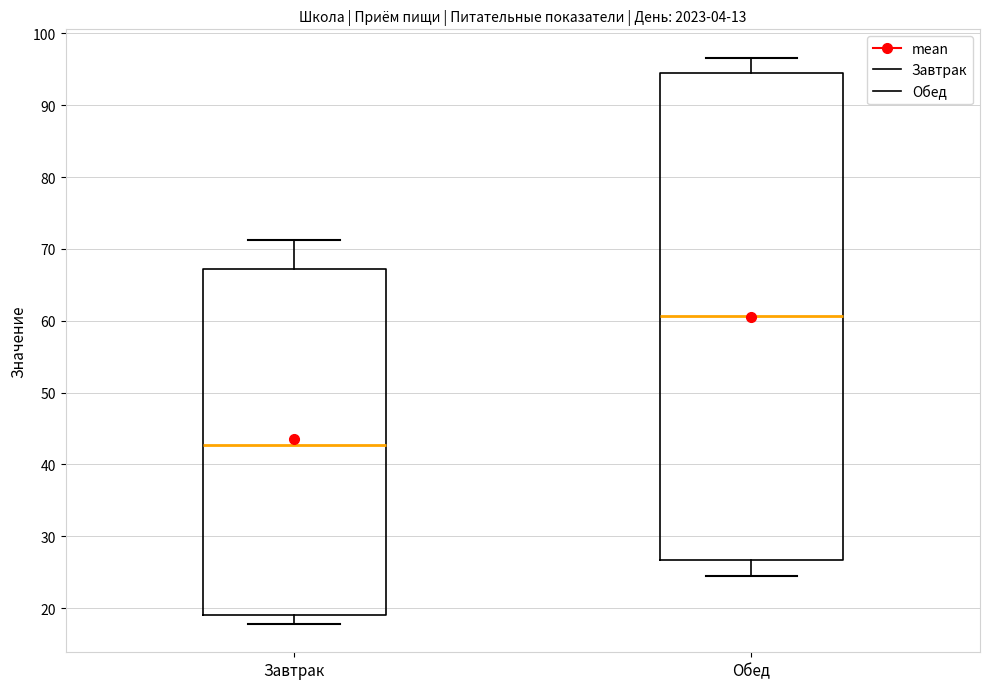

Reading left to right, transcribe this box plot: for each box, give where its median line is, the range the box spans, and where its two whiskers end, as read against the y-axis. The values are not printed on the chart, so give them approximately, as read against the axis.

Завтрак: median 43, box 19 to 67, whiskers 18 to 71
Обед: median 61, box 27 to 95, whiskers 24 to 97